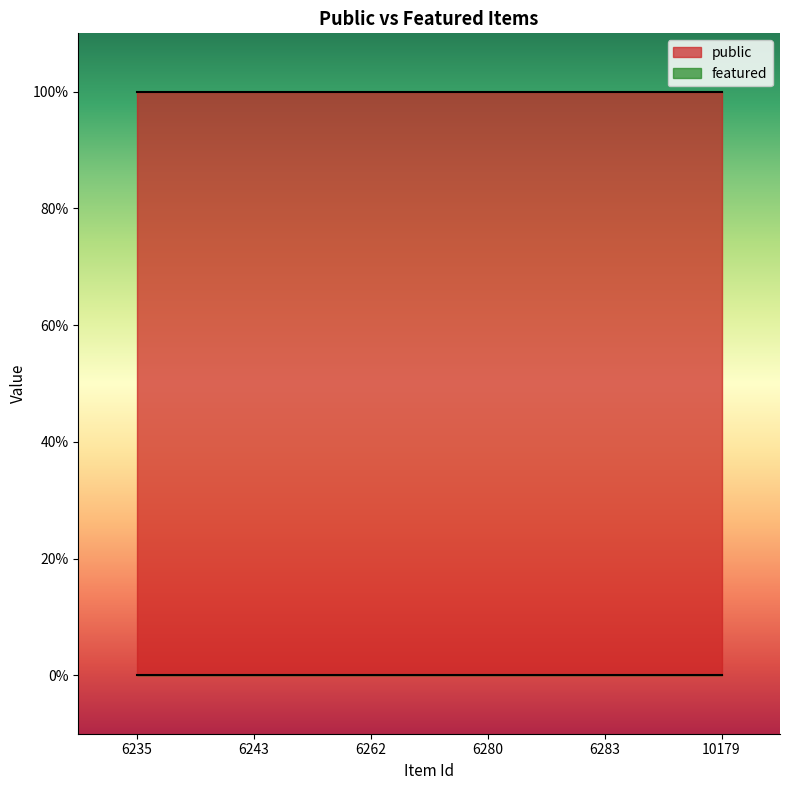

What is the minimum value for public?

1